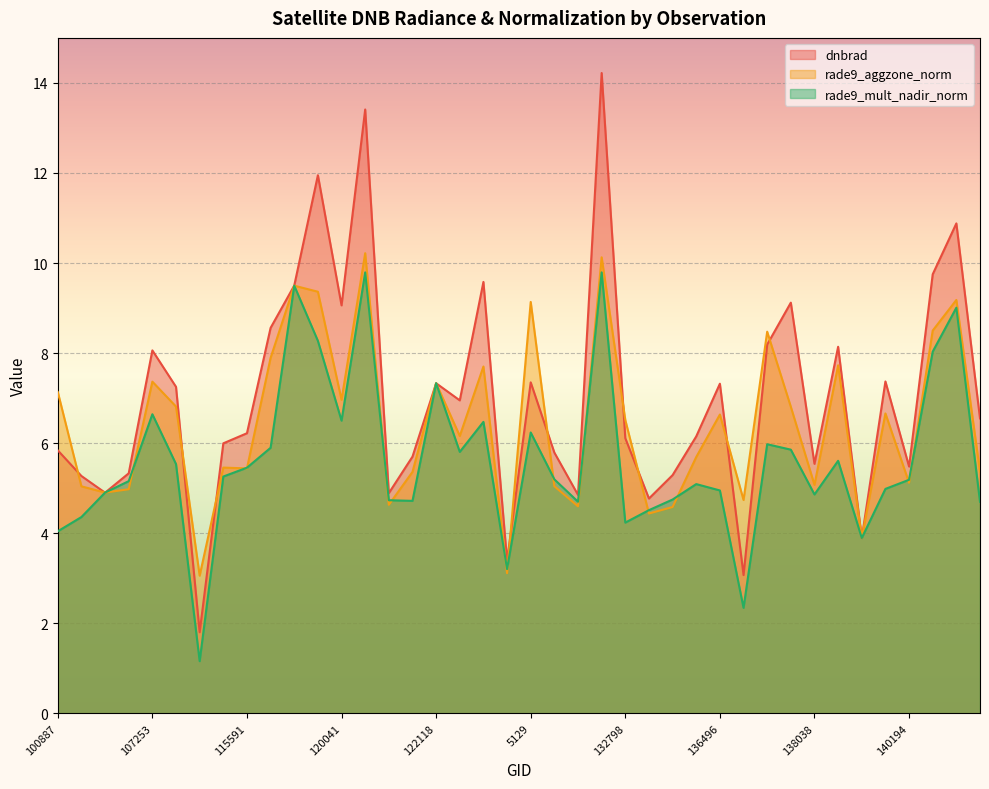

Reading left to right, what are all the values shown in this chart?

dnbrad: 5.8	5.3	4.9	5.3	8.1	7.2	1.8	6.0	6.2	8.6	9.5	11.9	9.1	13.4	4.9	5.7	7.3	7.0	9.6	3.4	7.3	5.8	4.8	14.2	6.1	4.8	5.3	6.2	7.3	3.1	8.2	9.1	5.5	8.1	3.9	7.4	5.5	9.8	10.9	6.5
rade9_aggzone_norm: 7.1	5.0	4.9	5.0	7.4	6.8	3.1	5.5	5.4	7.9	9.5	9.4	7.0	10.2	4.6	5.4	7.3	6.2	7.7	3.1	9.1	5.0	4.6	10.1	6.5	4.4	4.6	5.7	6.6	4.7	8.5	6.8	5.1	7.7	3.9	6.7	5.1	8.5	9.2	5.4
rade9_mult_nadir_norm: 4.0	4.4	4.9	5.2	6.6	5.5	1.2	5.3	5.5	5.9	9.5	8.3	6.5	9.8	4.7	4.7	7.3	5.8	6.5	3.2	6.2	5.2	4.7	9.8	4.2	4.5	4.7	5.1	4.9	2.3	6.0	5.9	4.9	5.6	3.9	5.0	5.2	8.0	9.0	4.7